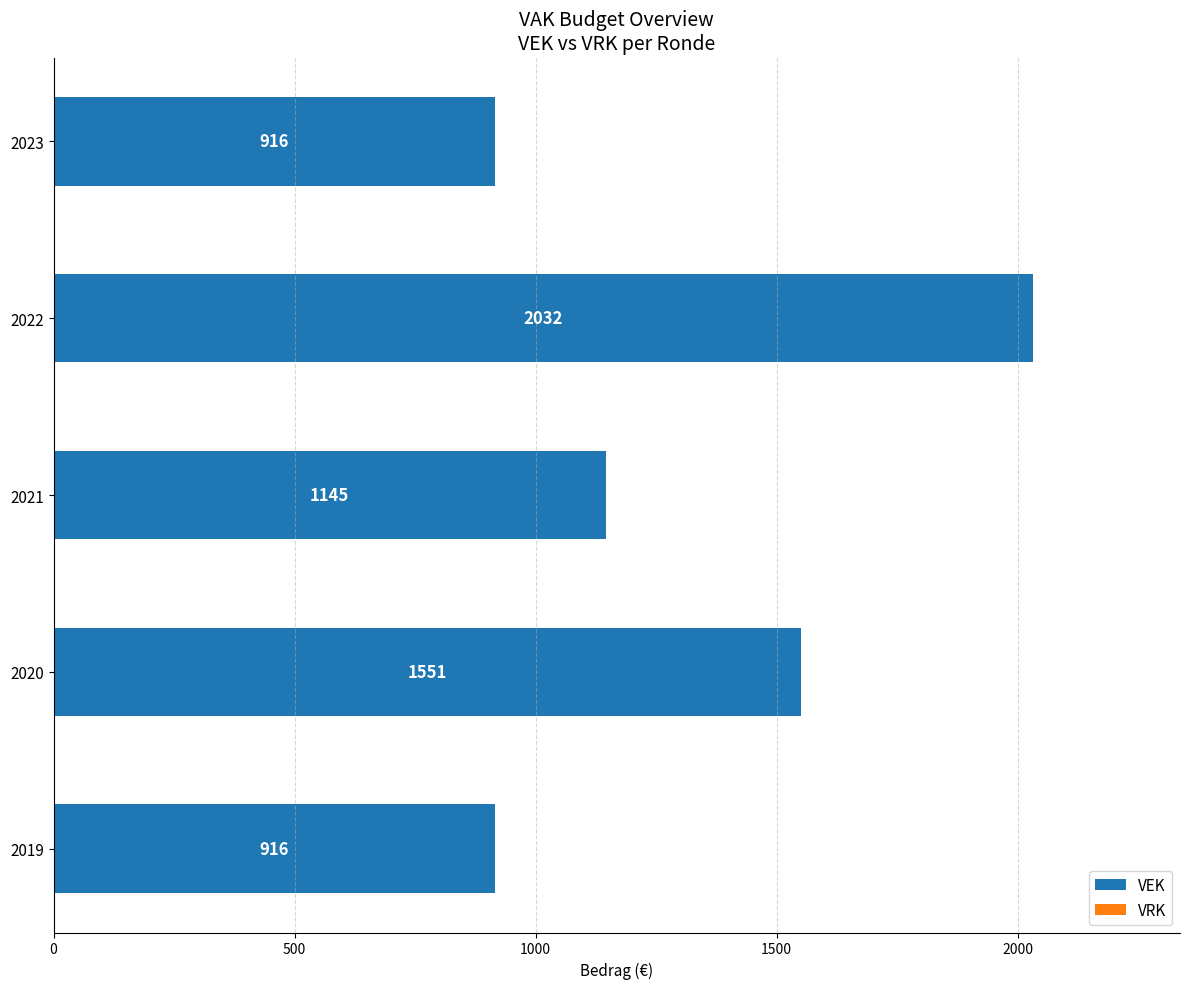

At which label is the value closest to 1474?

2020